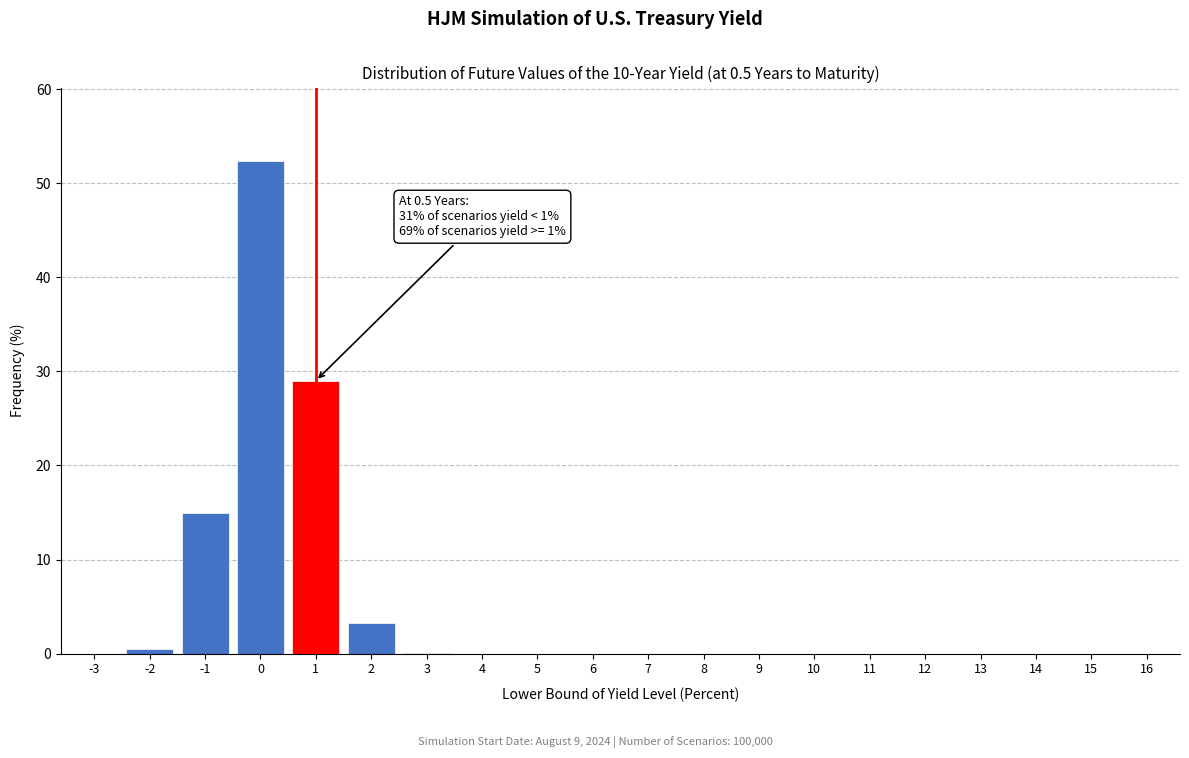

What is the sum of all values?

100.0